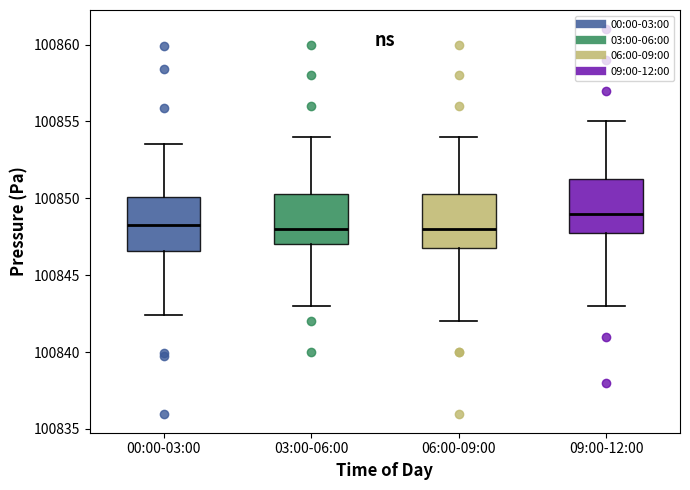

Reading left to right, read every box against the y-axis: the position of its median line, the range the box covers, and the ends of its whiskers. The values are not printed on the chart, so give them approximately, as read against the axis.

00:00-03:00: median 100848.5, box 100846.5 to 100850.0, whiskers 100842.5 to 100853.5
03:00-06:00: median 100848.0, box 100847.0 to 100850.5, whiskers 100843.0 to 100854.0
06:00-09:00: median 100848.0, box 100847.0 to 100850.5, whiskers 100842.0 to 100854.0
09:00-12:00: median 100849.0, box 100848.0 to 100851.5, whiskers 100843.0 to 100855.0